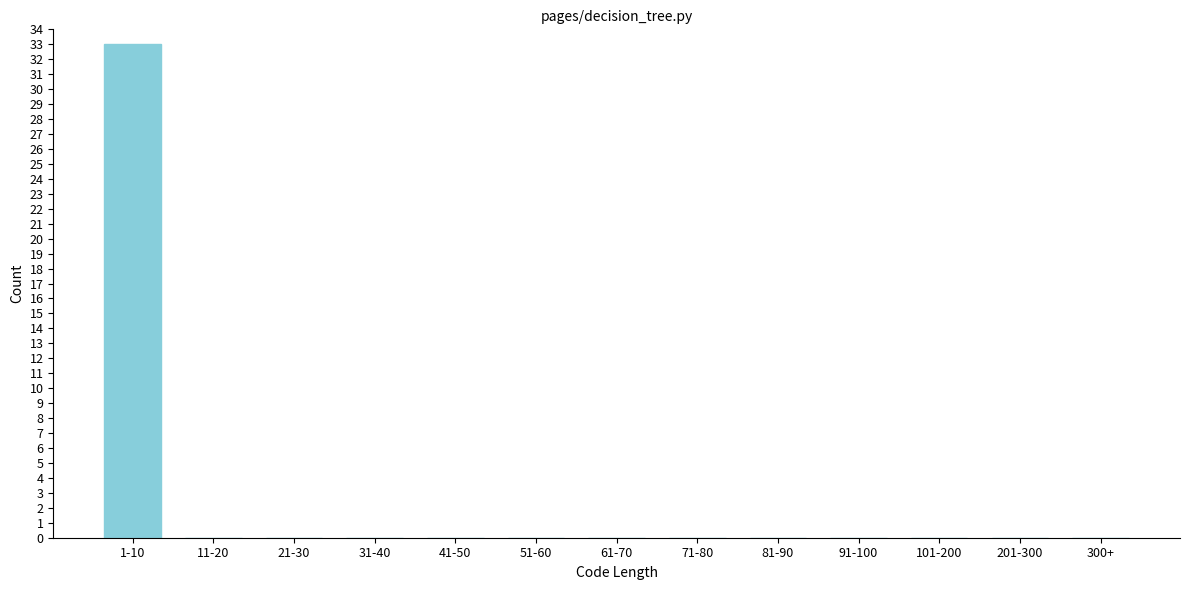

Reading left to right, list all the values displayed in this chart.

1-10=33	11-20=0	21-30=0	31-40=0	41-50=0	51-60=0	61-70=0	71-80=0	81-90=0	91-100=0	101-200=0	201-300=0	300+=0